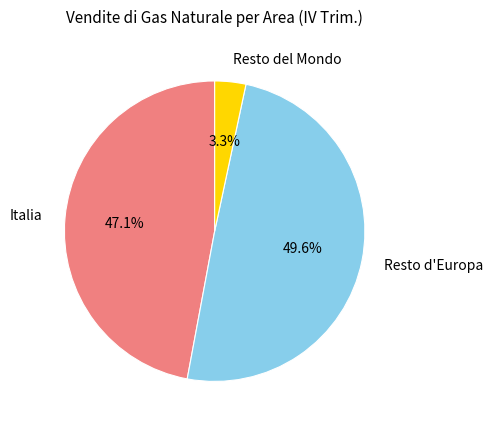

What percentage is the Resto d'Europa slice, to the nearest percent?

50%